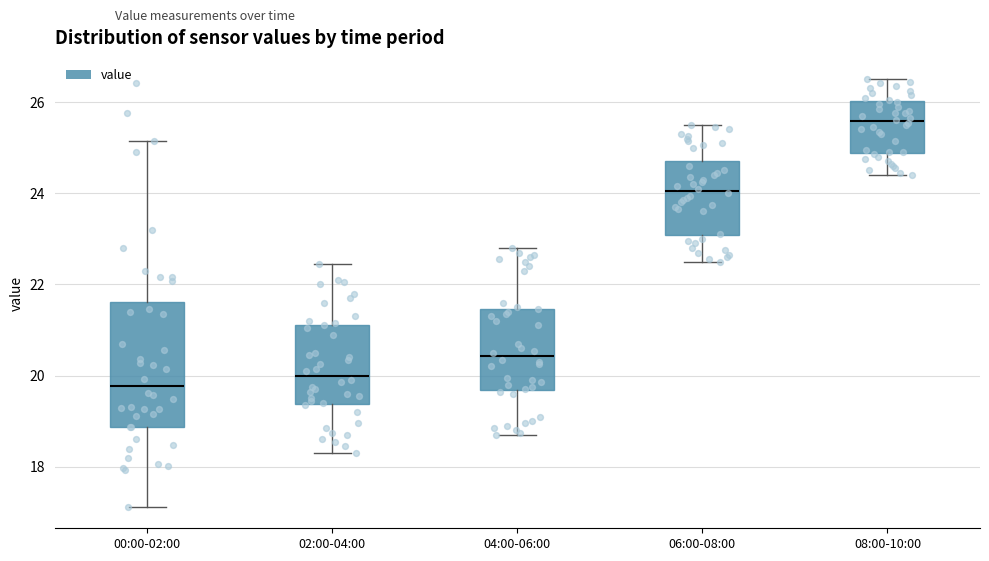

Reading left to right, transcribe this box plot: for each box, give where its median line is, the range the box spans, and where its two whiskers end, as read against the y-axis. The values are not printed on the chart, so give them approximately, as read against the axis.

00:00-02:00: median 19.8, box 18.8 to 21.6, whiskers 17.2 to 25.2
02:00-04:00: median 20.0, box 19.4 to 21.2, whiskers 18.4 to 22.4
04:00-06:00: median 20.4, box 19.6 to 21.4, whiskers 18.8 to 22.8
06:00-08:00: median 24.0, box 23.0 to 24.8, whiskers 22.6 to 25.6
08:00-10:00: median 25.6, box 24.8 to 26.0, whiskers 24.4 to 26.6